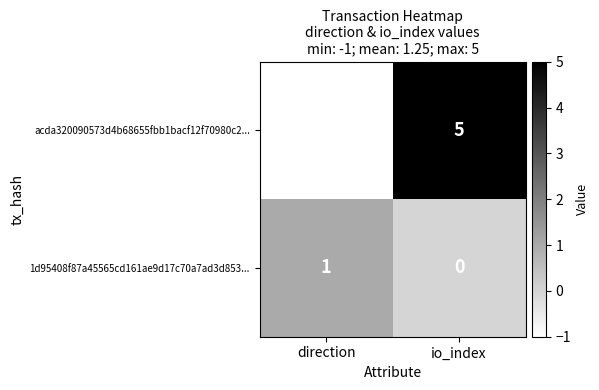

At io_index, list the series in order from largest to smallest.

acda320090573d4b68655fbb1bacf12f70980c2..., 1d95408f87a45565cd161ae9d17c70a7ad3d853...